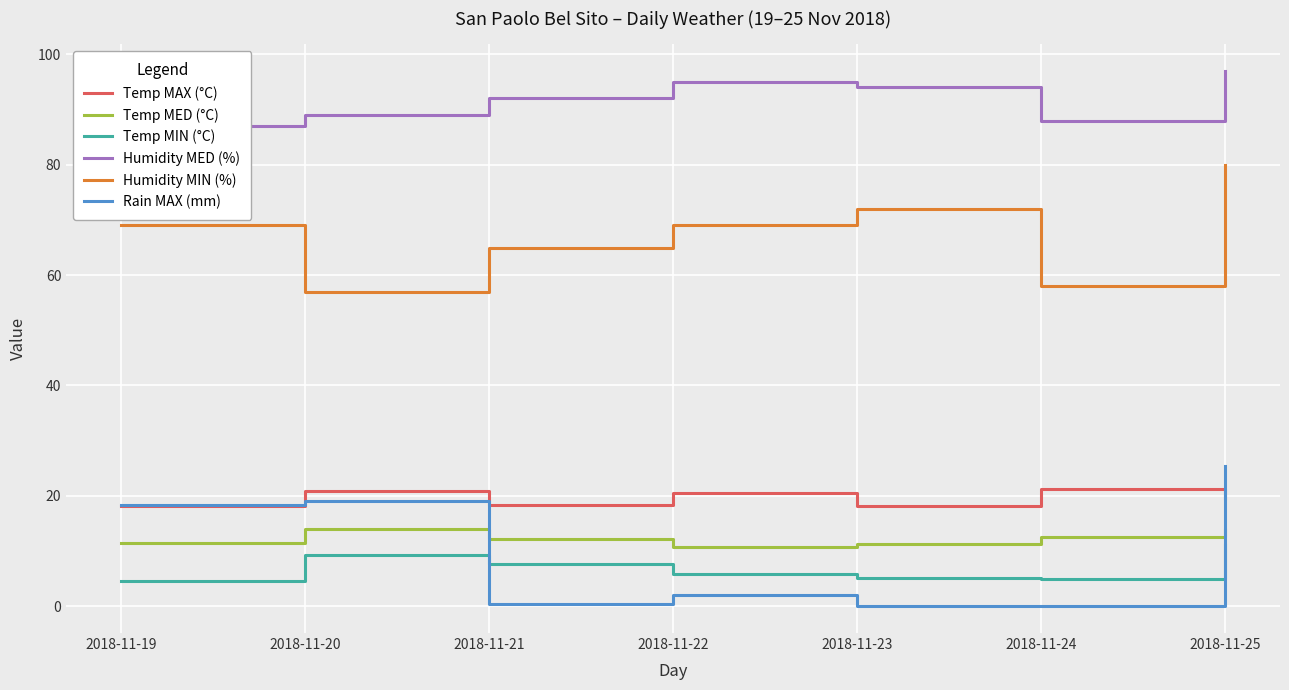

Is the value of Temp MED (°C) at 2018-11-19 greater than the value of Rain MAX (mm) at 2018-11-25?

No